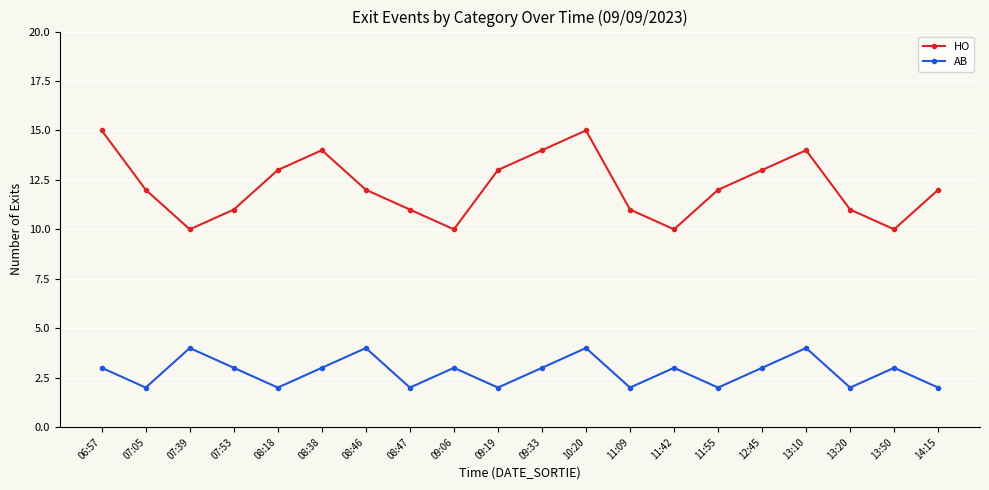

Which series has the largest range (max minus min)?

HO